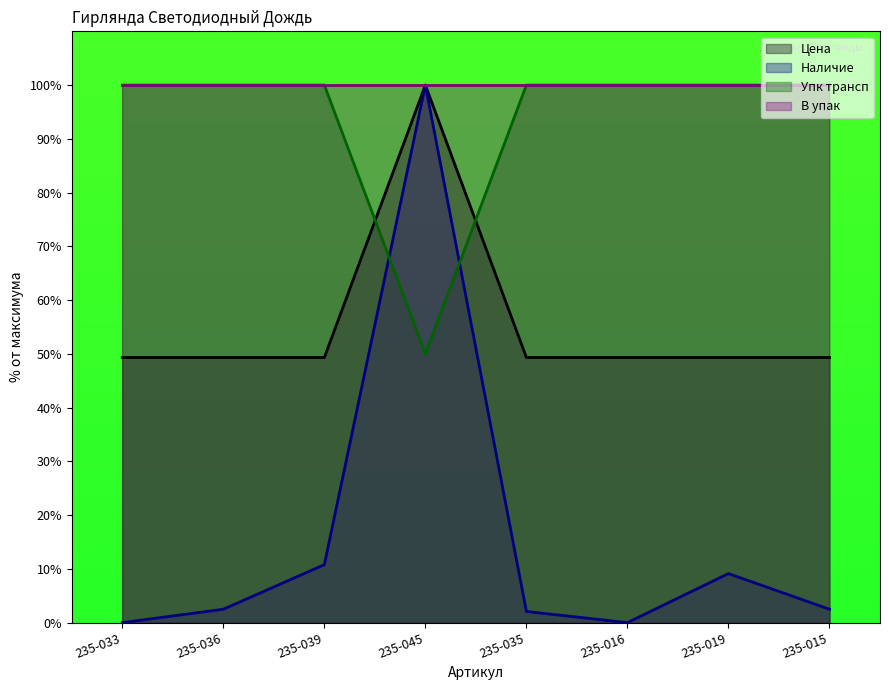

Is the value of Упк трансп at 235-039 greater than the value of Наличие at 235-016?

Yes